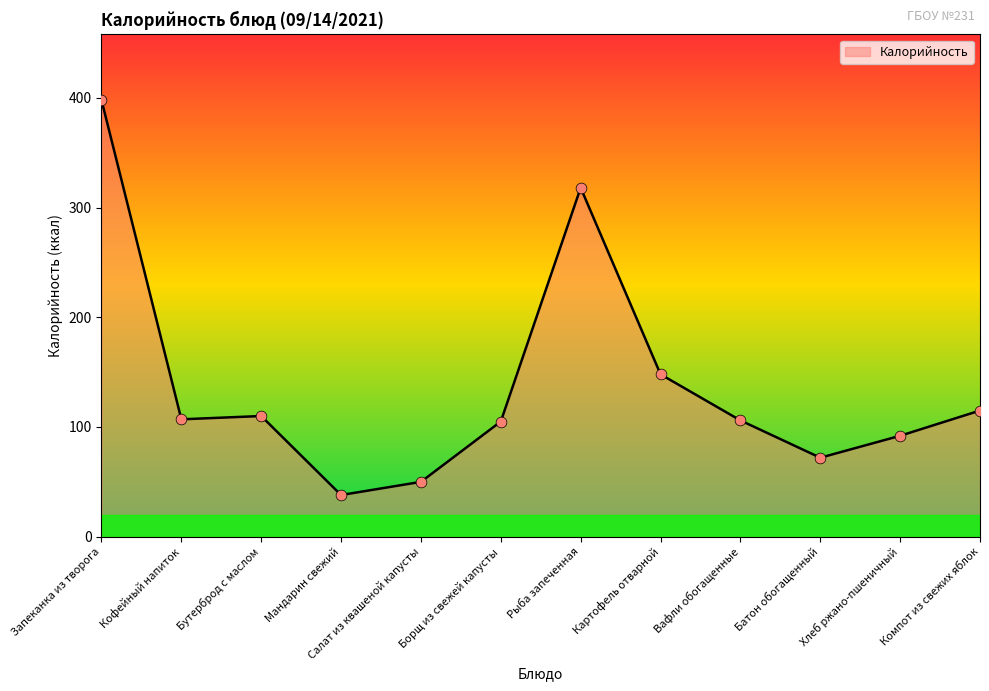

What is the change in value from Борщ из свежей капусты to Рыба запеченная?

+213